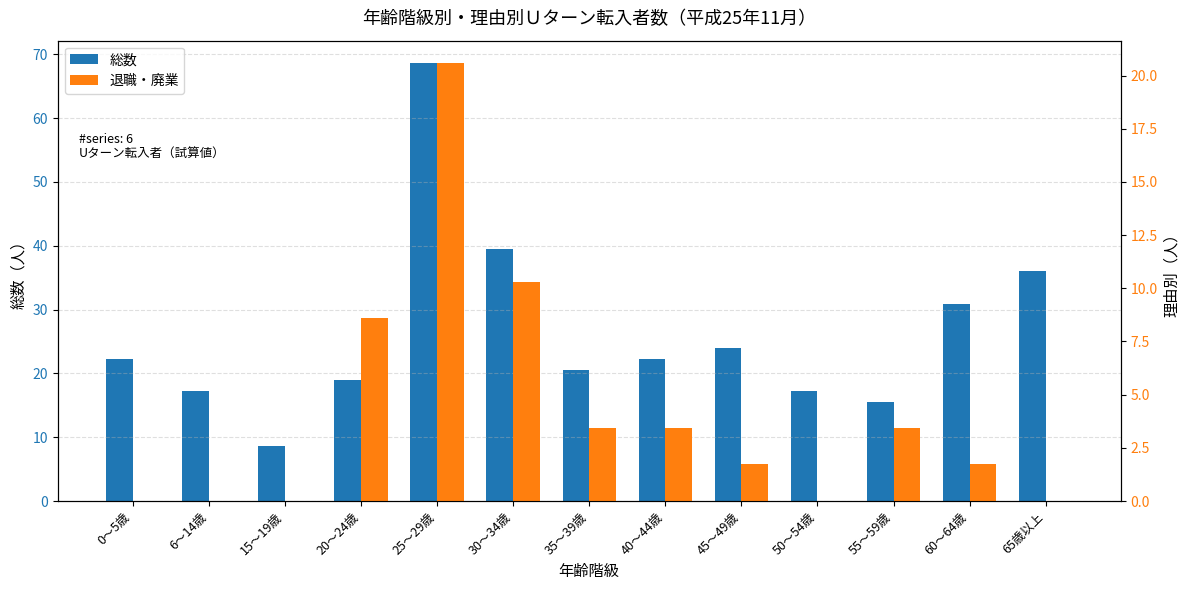

At how many categories does at least one series exceed 38?

2